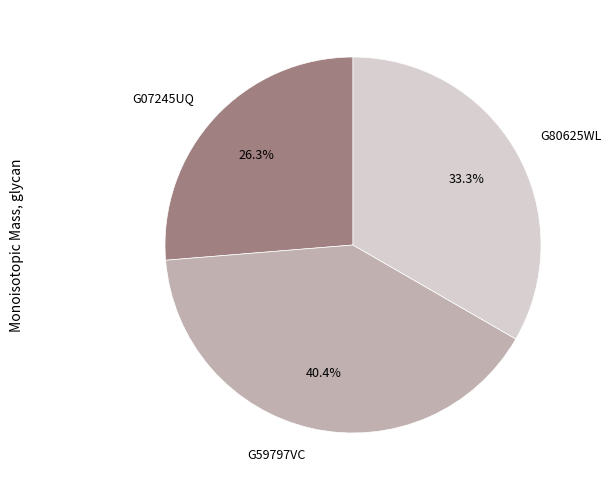

Combined, what portion of the pie is G59797VC and G07245UQ?

66.7%